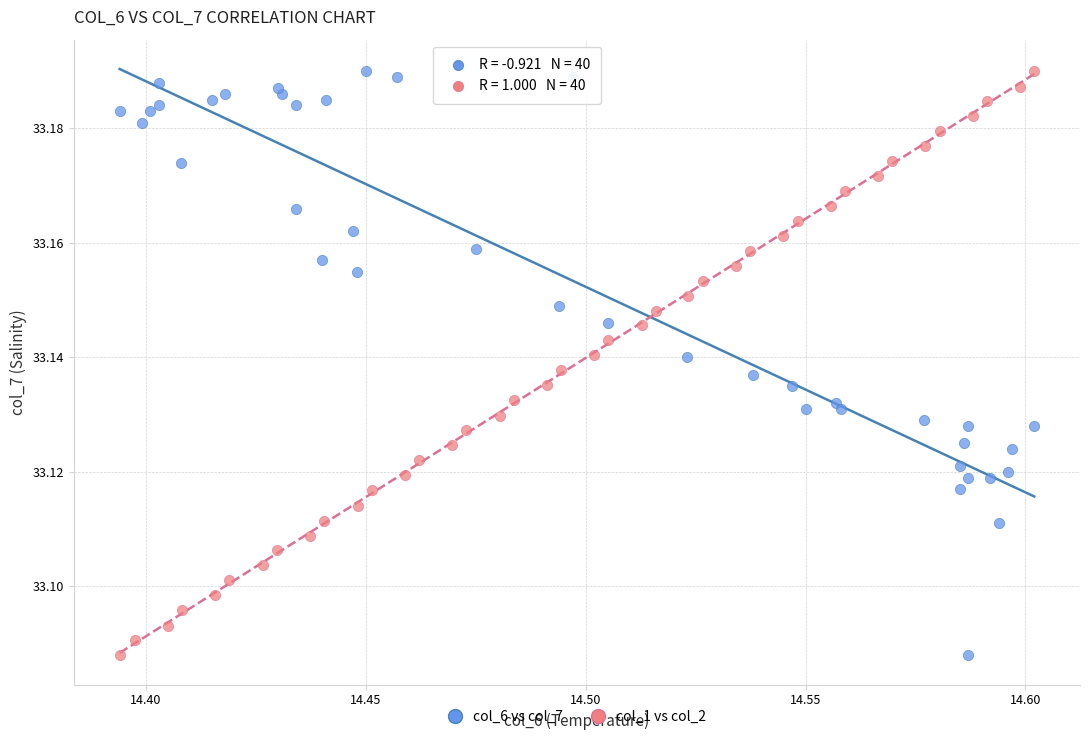

What are all the series names shown in the legend?

col_6 vs col_7, col_1 vs col_2